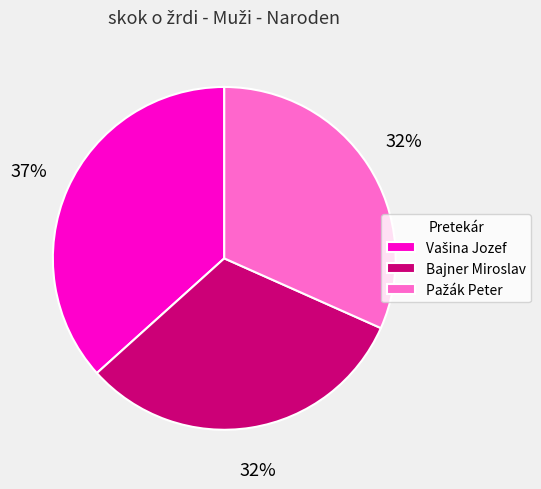

Count the number of slices in the pie.

3